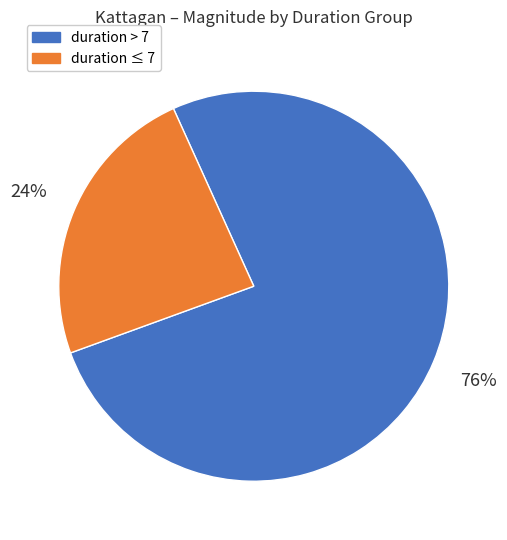

What is the smallest slice in the pie chart?

duration ≤ 7